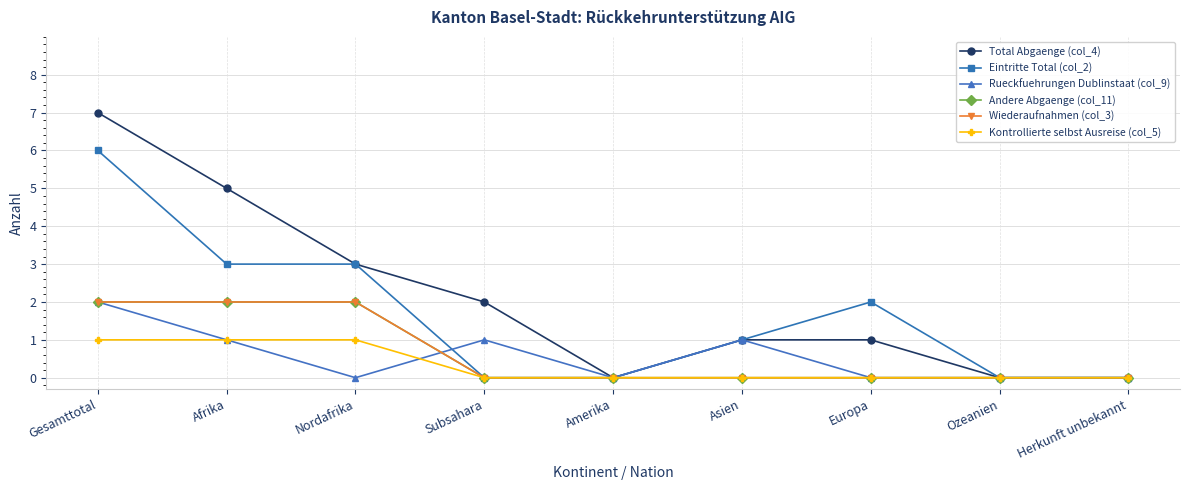

Which category has the highest value across all series?

Gesamttotal